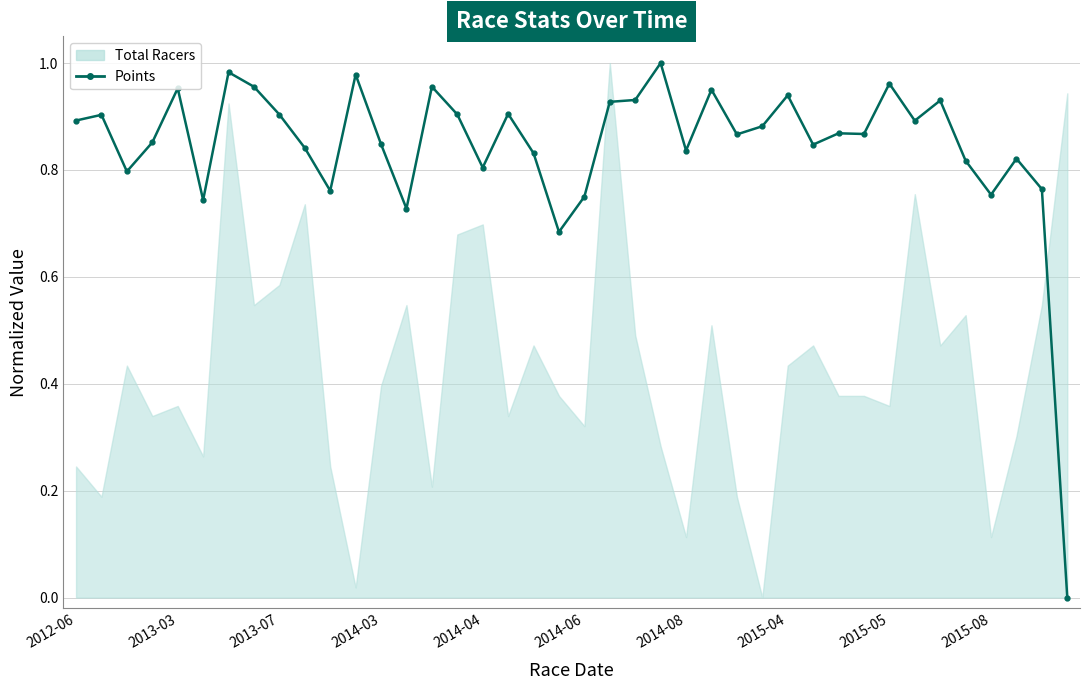

True or false: the data shows 1.4 at 15.

False